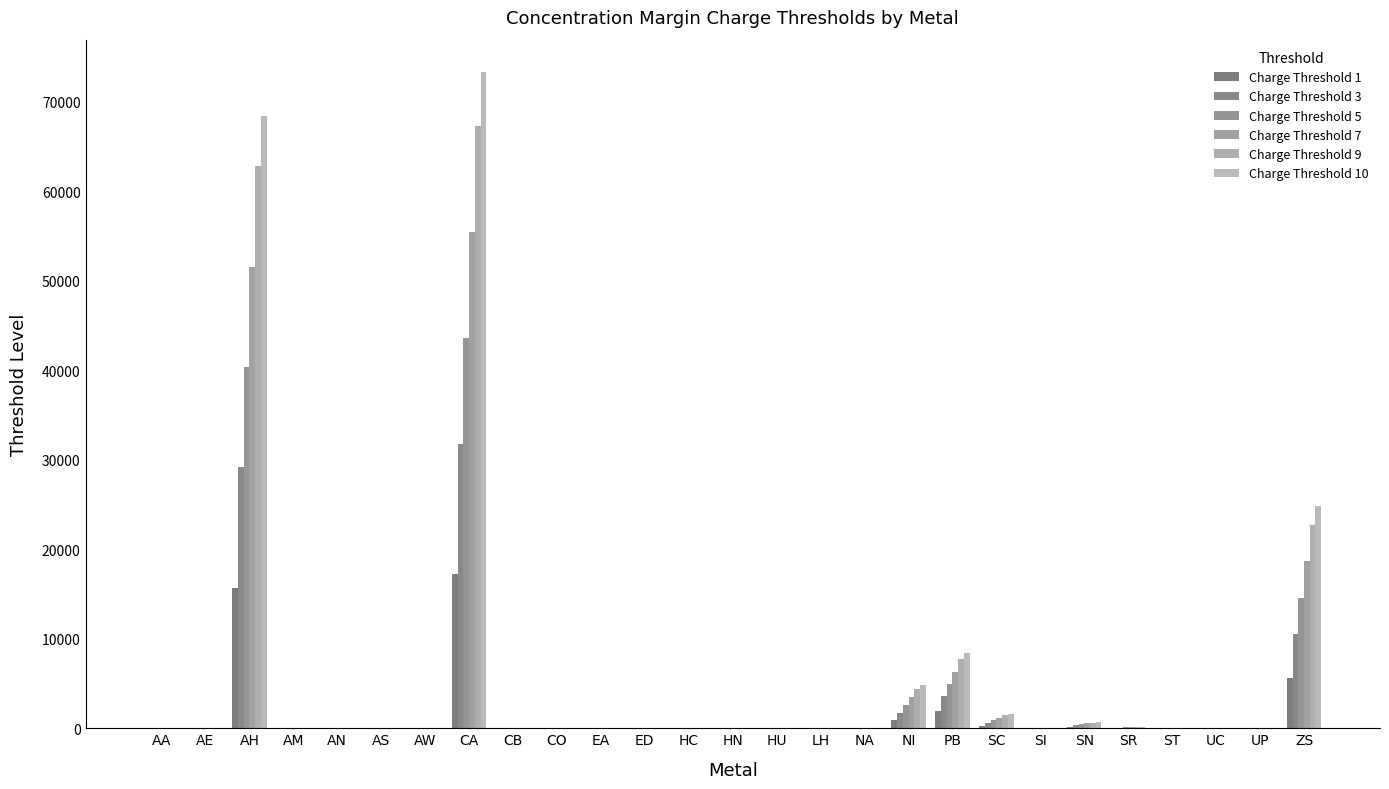

Does the chart contain stacked bars?

No